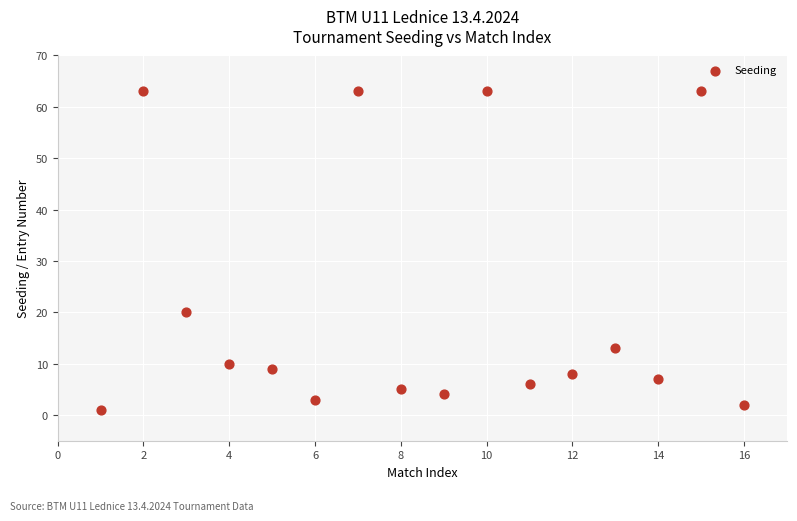

What is the range of X values (max minus min)?

15